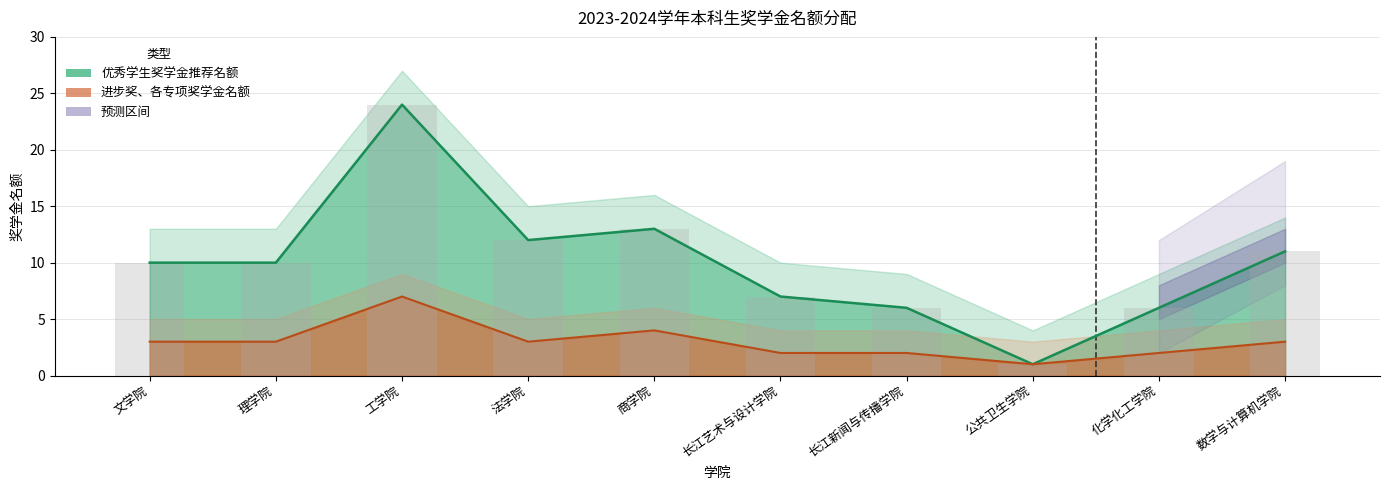

At which label does 进步奖、各专项奖学金名额 reach its minimum?

公共卫生学院